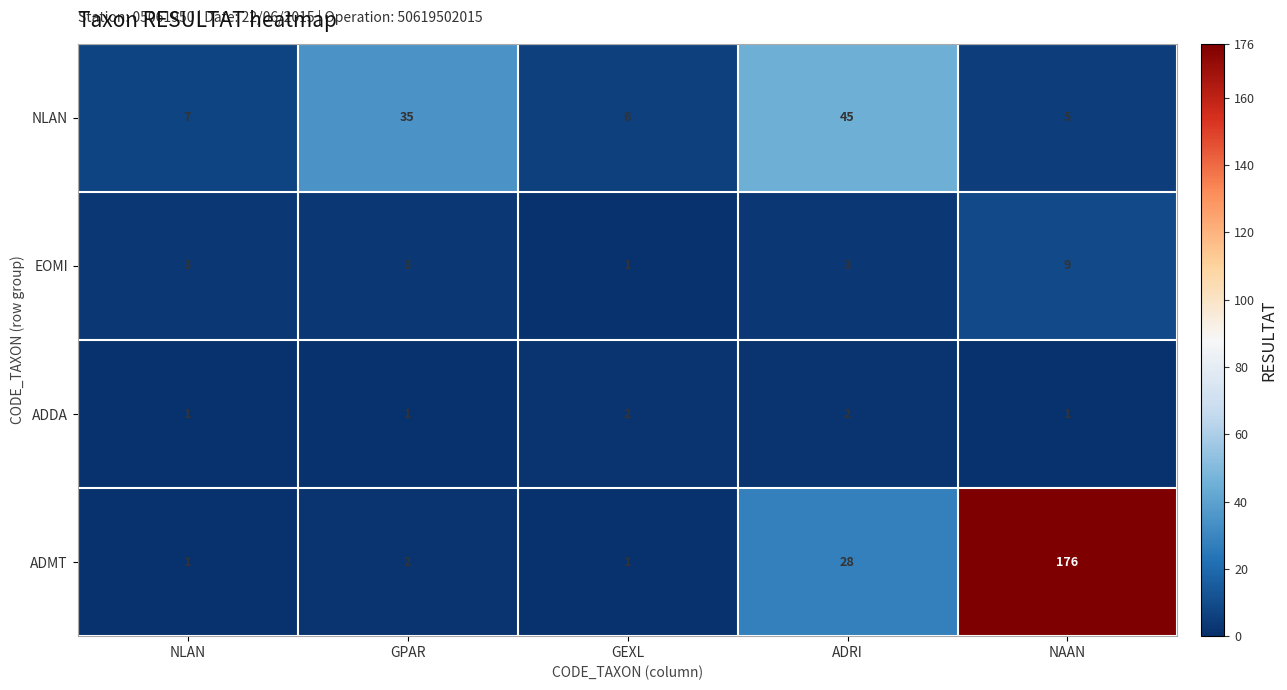

What is the total value across all series at GEXL?

10